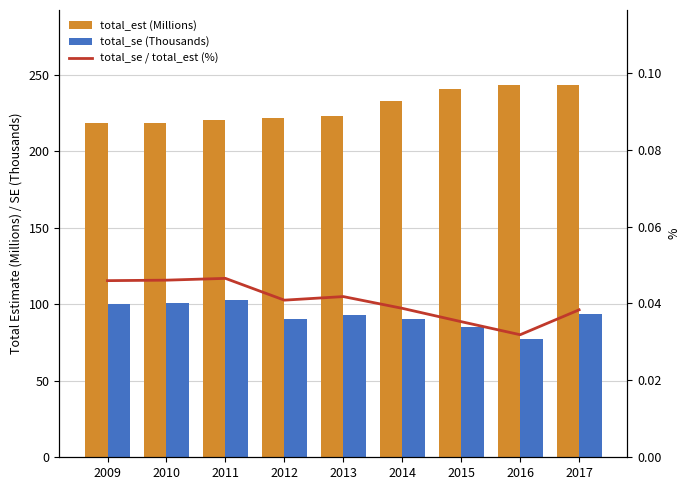

Where is total_est (Millions) nearest to the value 230?

2014